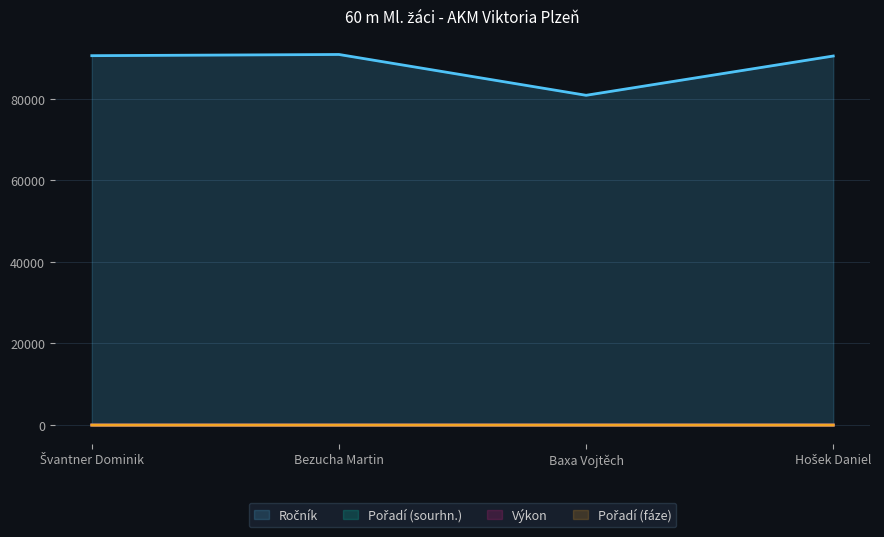

What is the label of the 4th point from the right?

Švantner Dominik